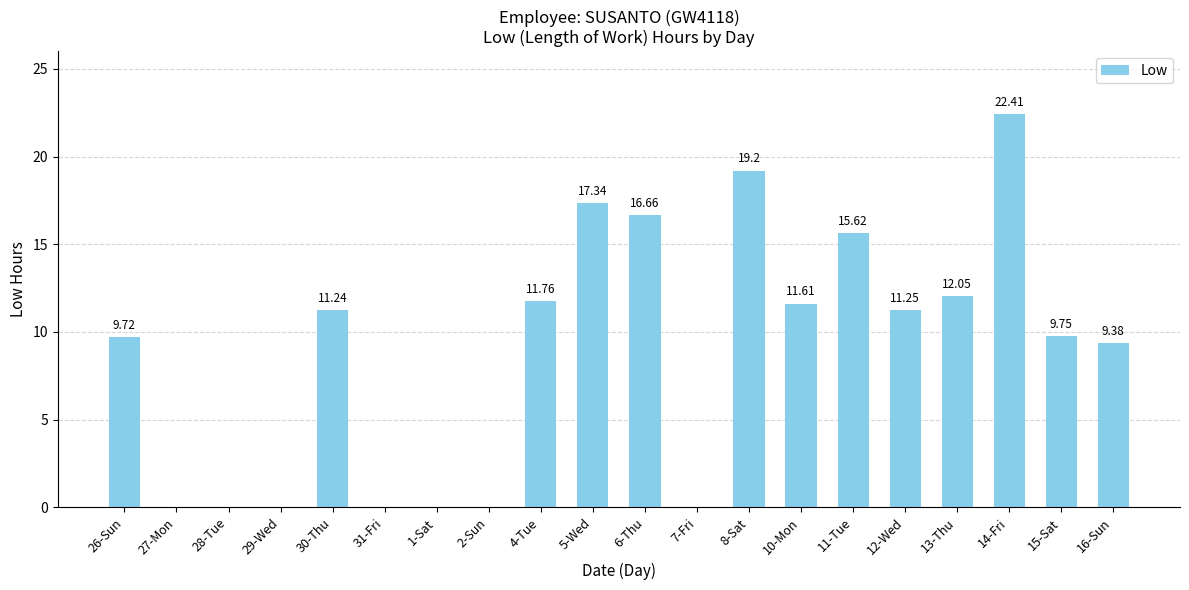

Approximately how many times larger is the value at 10-Mon compared to 14-Fri?

0.5